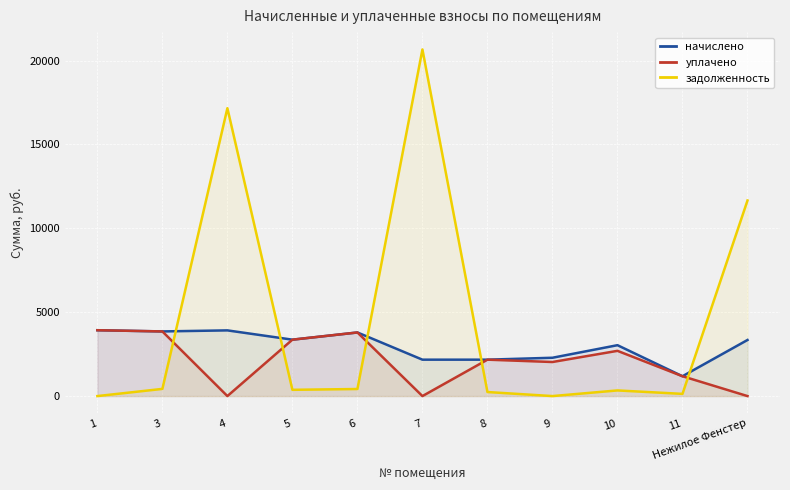

At which label is уплачено closest to 1962?

9